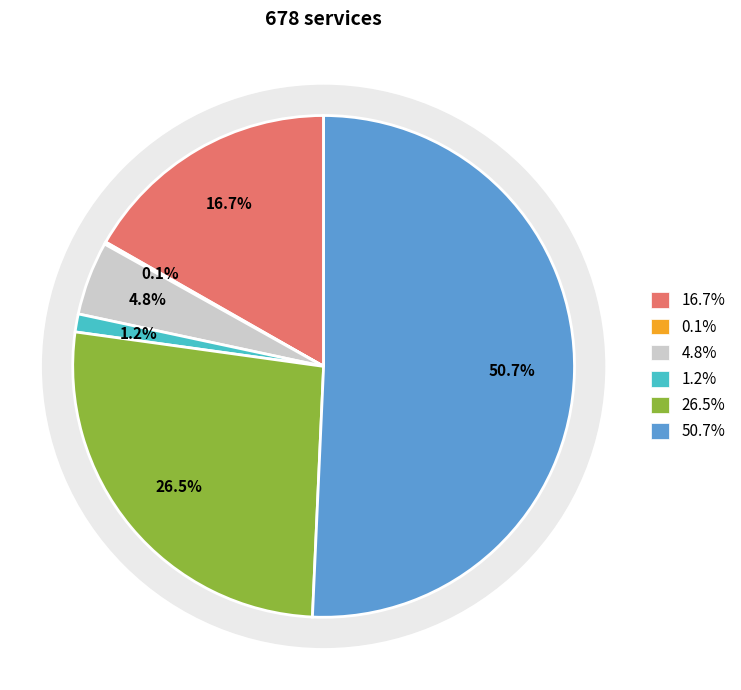

Is it true that 2003 is 1% of the pie?

False